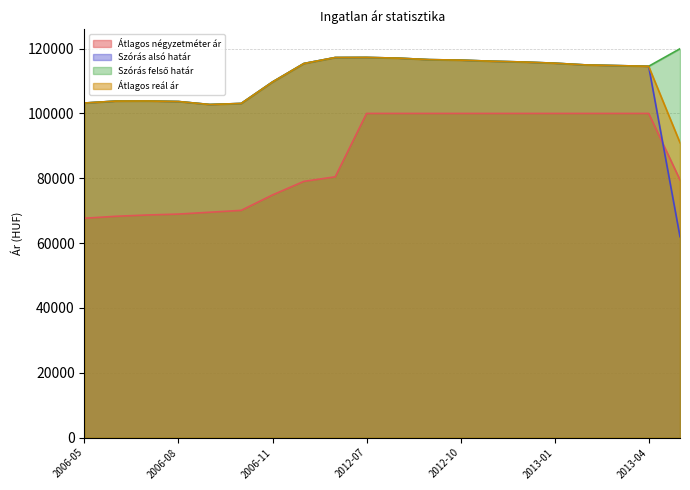

List the labels in order of Szórás felső határ value, largest first.

2013-05, 2012-07, 2007-01, 2012-08, 2012-09, 2012-10, 2012-11, 2012-12, 2013-01, 2006-12, 2013-02, 2013-03, 2013-04, 2006-11, 2006-07, 2006-06, 2006-08, 2006-05, 2006-10, 2006-09